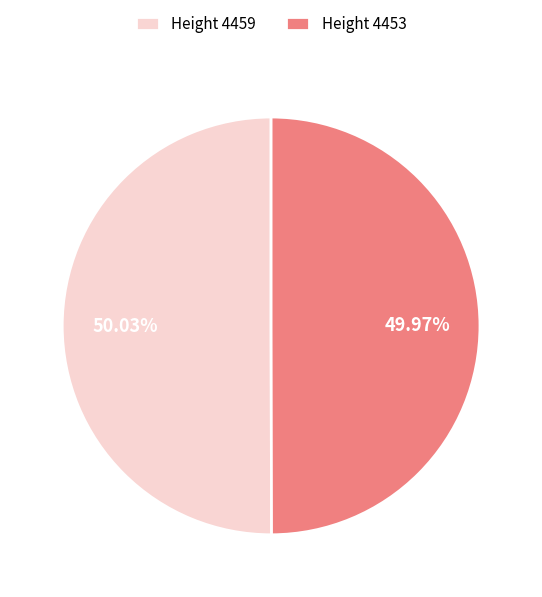

How many segments does this pie chart have?

2